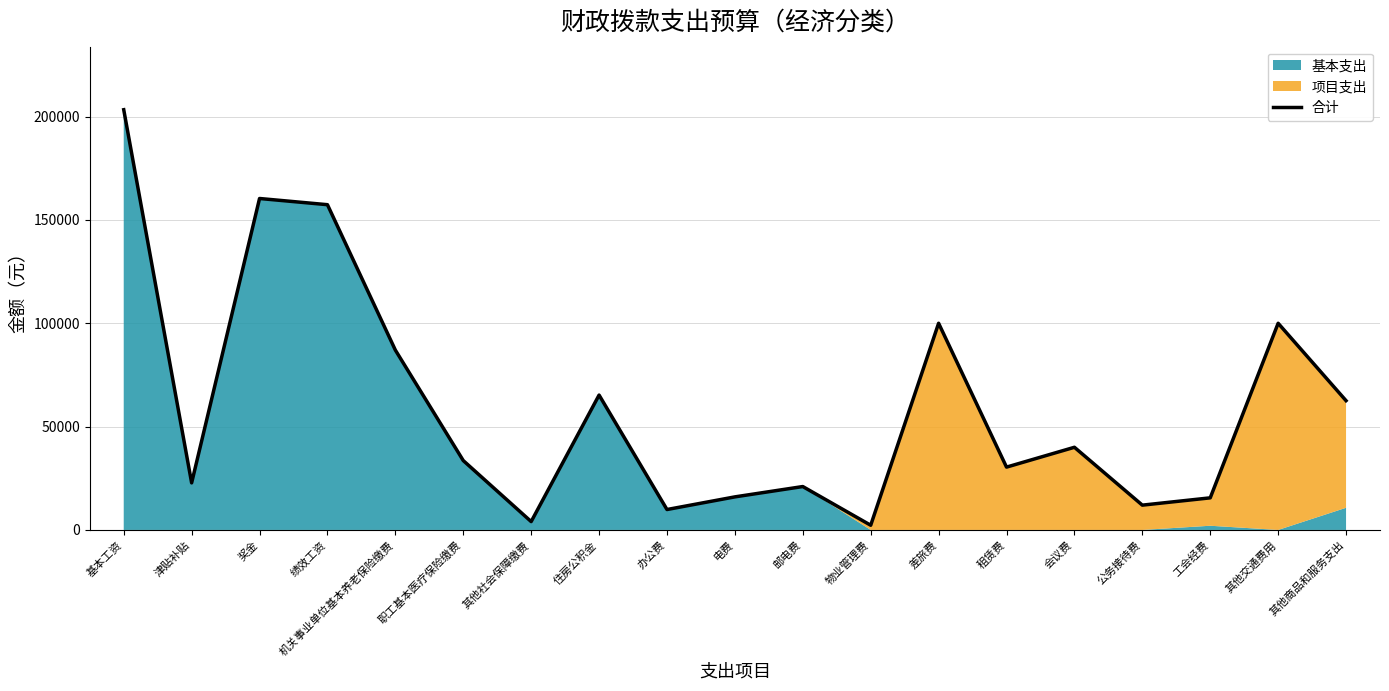

The value at 奖金 is 160368.0. True or false?

True